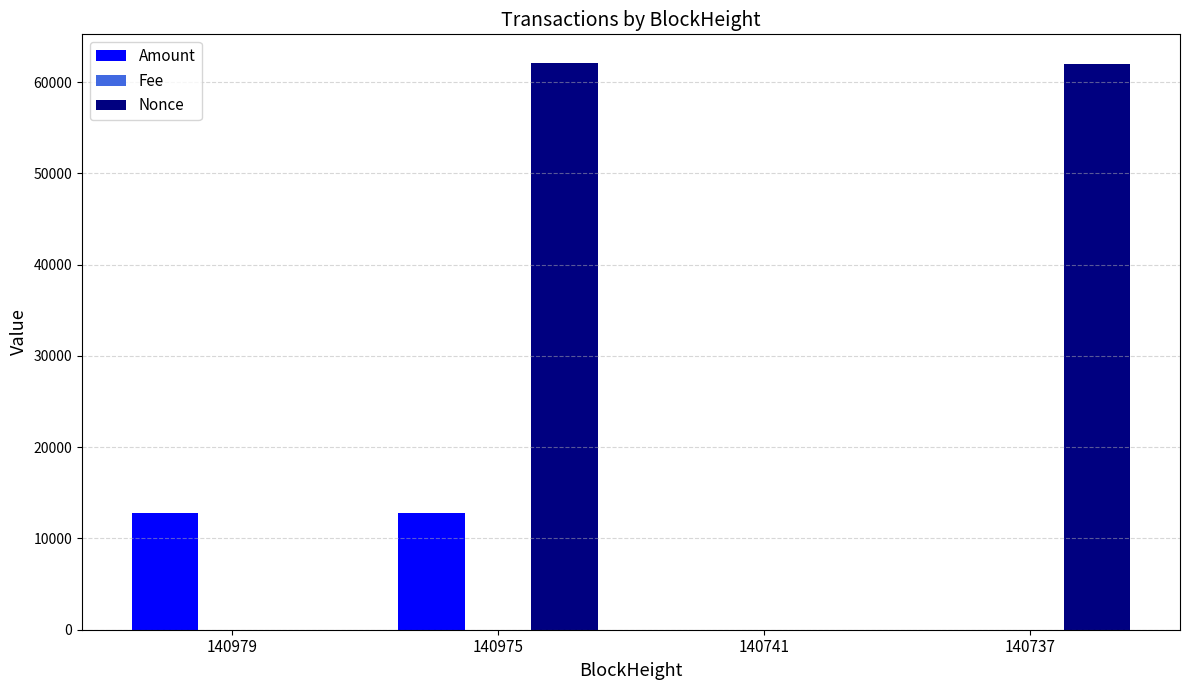

The value of Nonce at 140979 is 1.0. True or false?

True